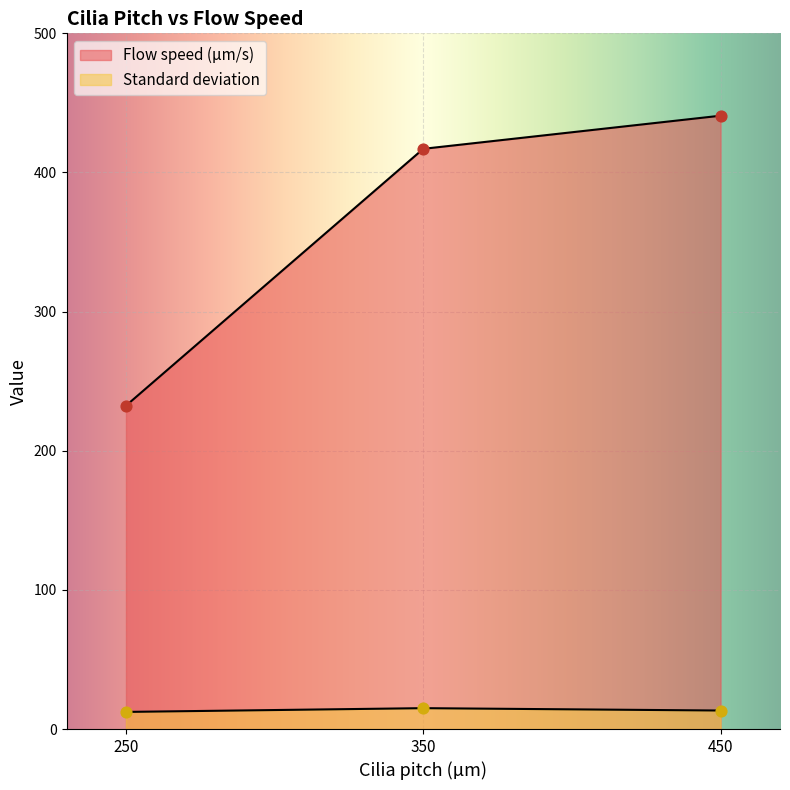

What is the total value across all series at 250?

244.7